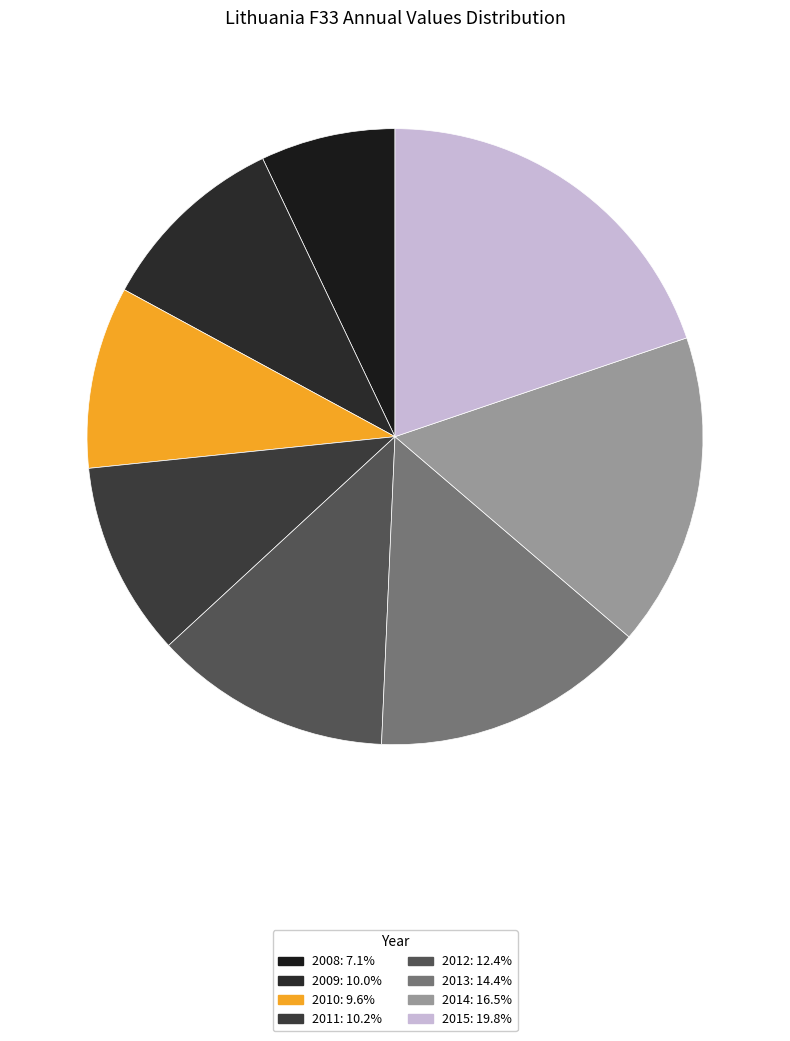

How many slices are in this pie chart?

8